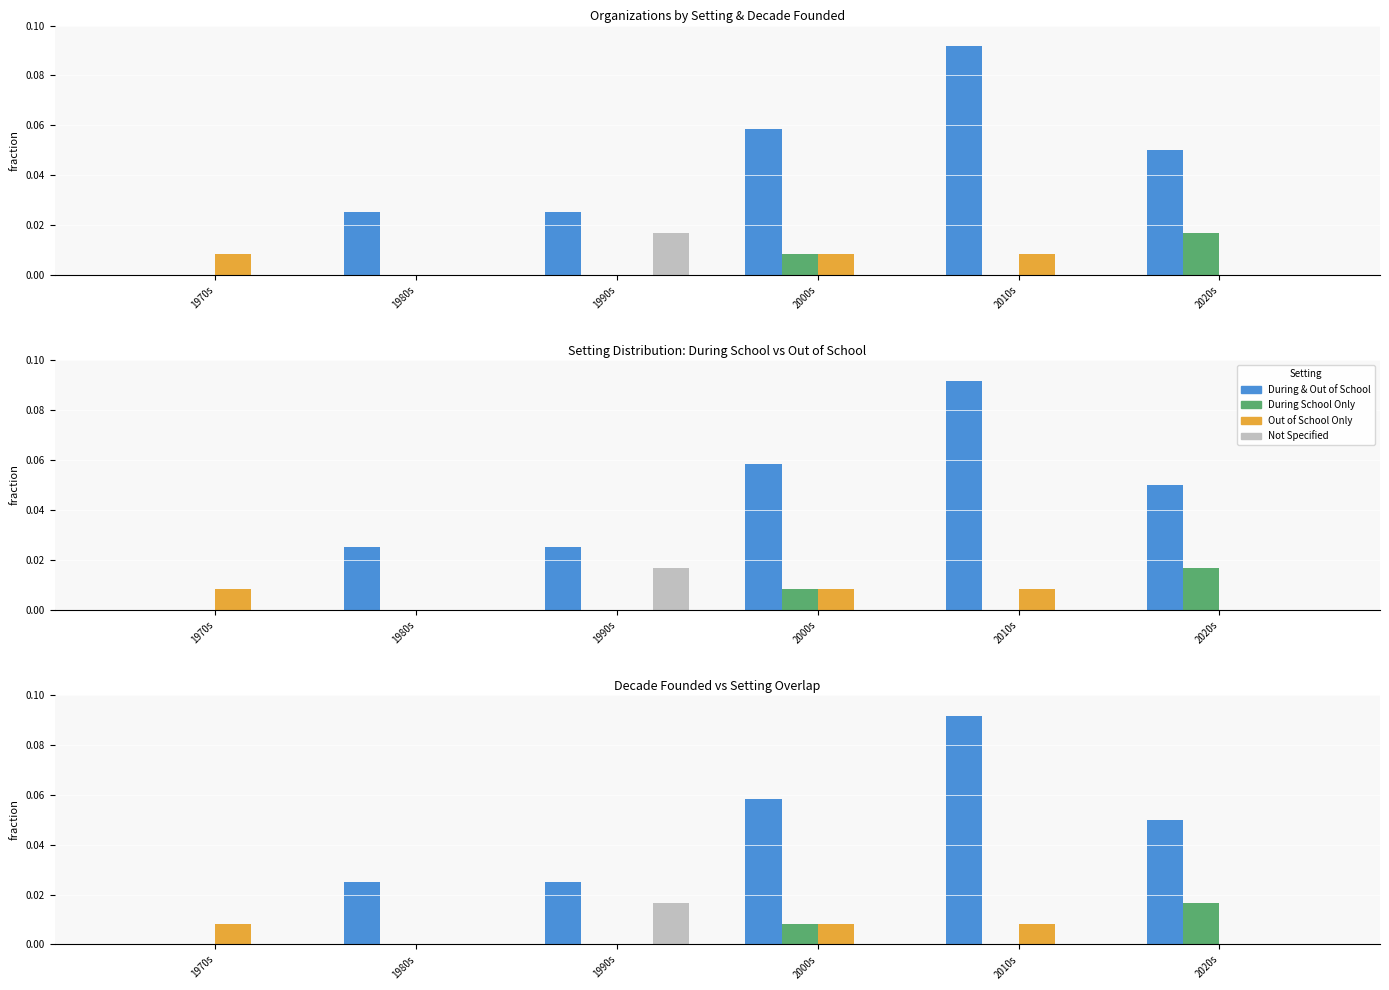

Rank the series at 2020s from highest to lowest value.

During & Out of School, During School Only, Out of School Only, Not Specified